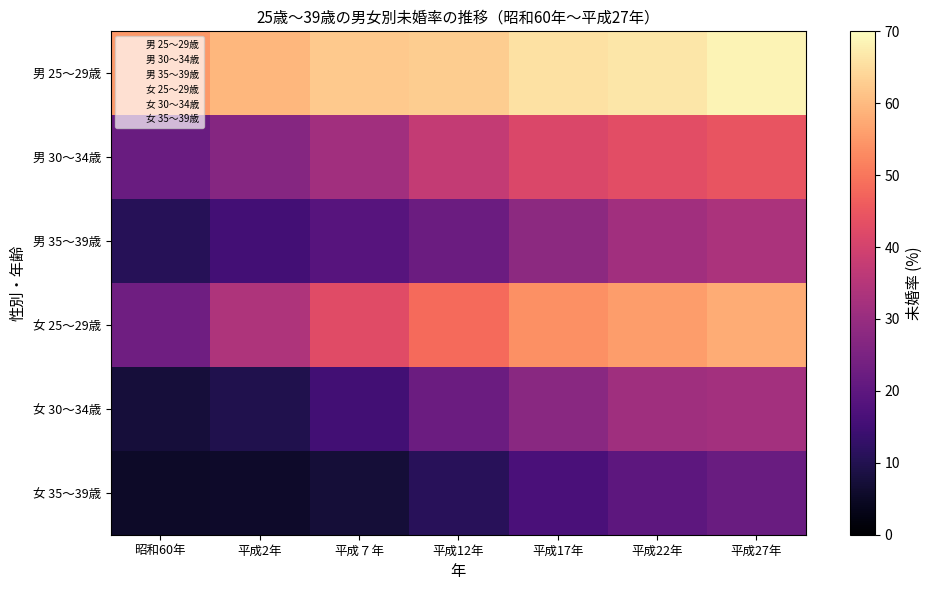

Between 昭和60年 and 平成17年, which is larger?

平成17年